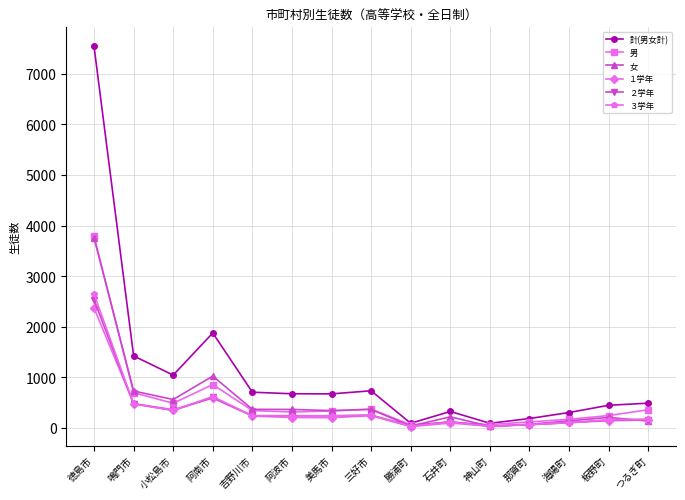

Is the value of 男 at 那賀町 greater than the value of 女 at 美馬市?

No